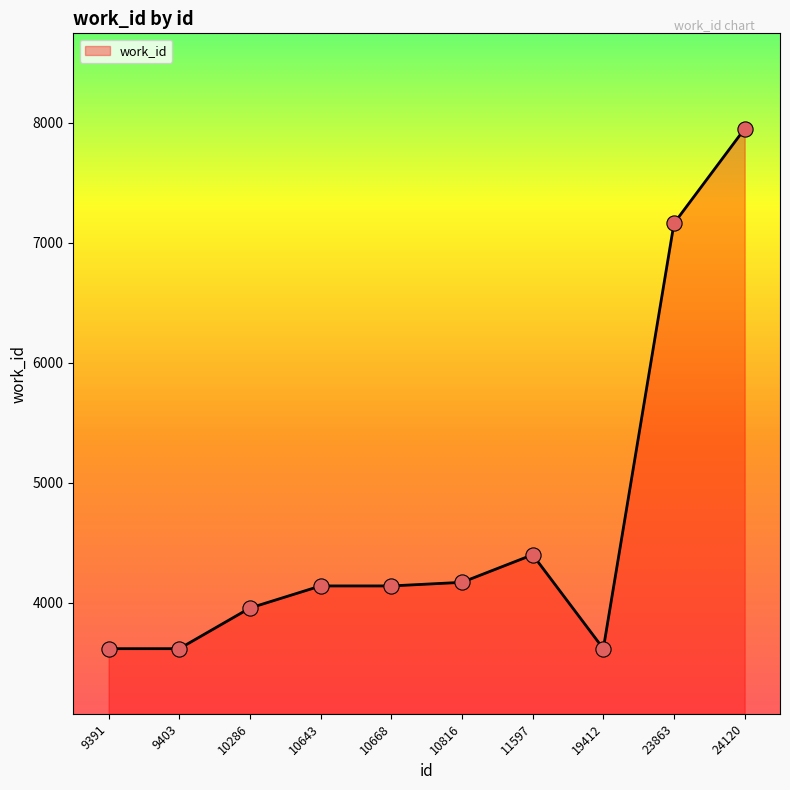

Approximately how many times larger is the value at 19412 compared to 10286?

0.9